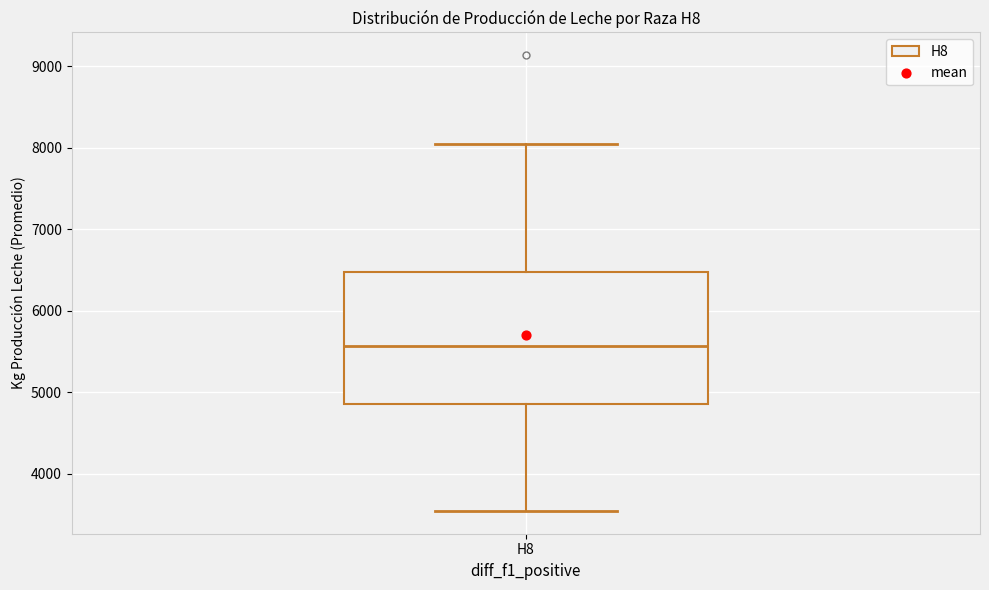

Transcribe this box plot: give where the median line is, the range the box spans, and where the two whiskers end, as read against the y-axis. The values are not printed on the chart, so give them approximately, as read against the axis.

median 5600, box 4900 to 6500, whiskers 3500 to 8100